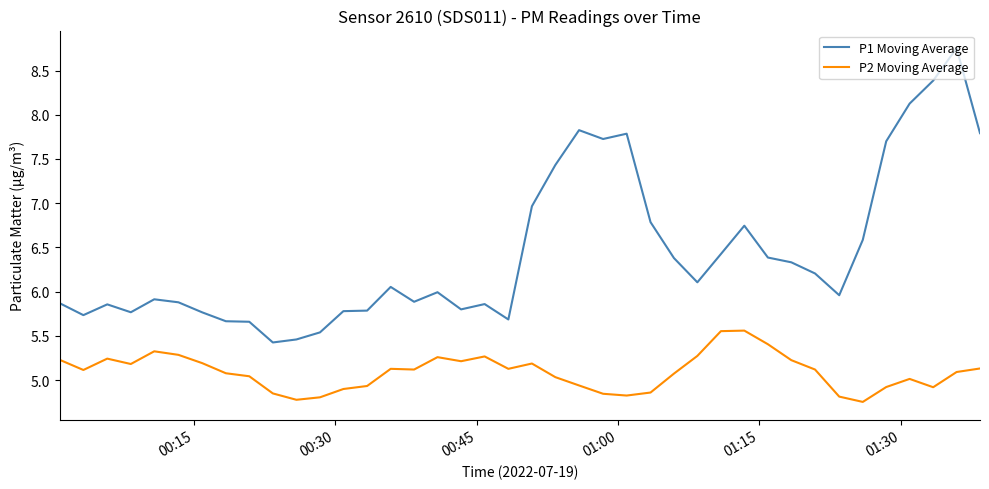

Which series has the largest range (max minus min)?

P1 Moving Average